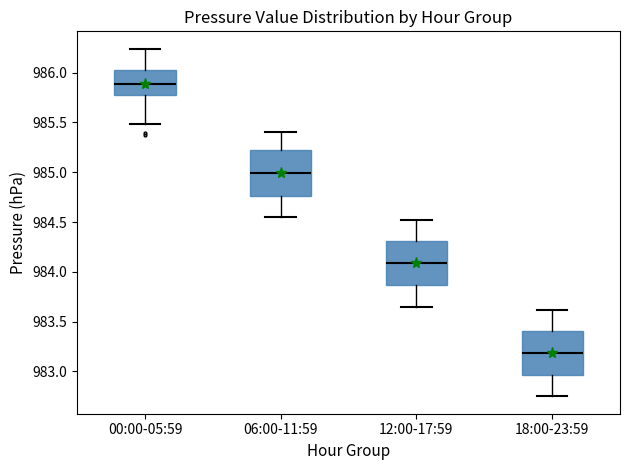

Where is the lower edge of the box for 12:00-17:59 on the y-axis? The values are not printed on the chart, so give them approximately, as read against the axis.

983.85